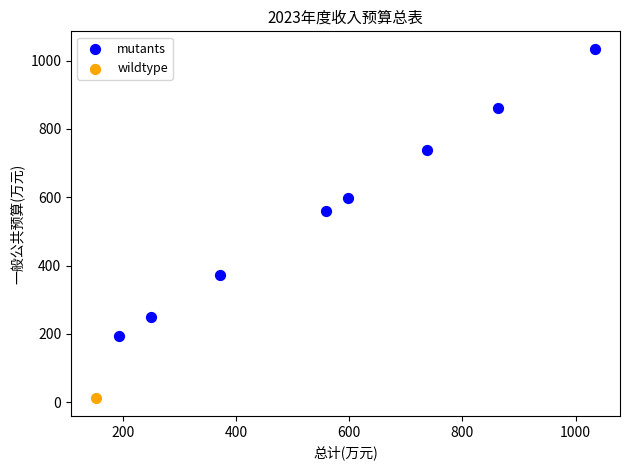

What are all the series names shown in the legend?

mutants, wildtype